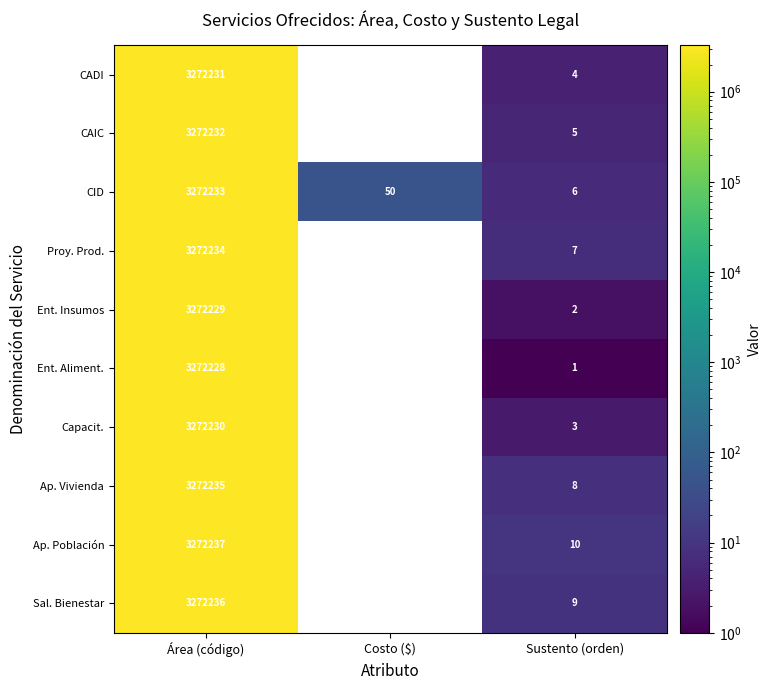

At how many categories does at least one series exceed 2587558?

1